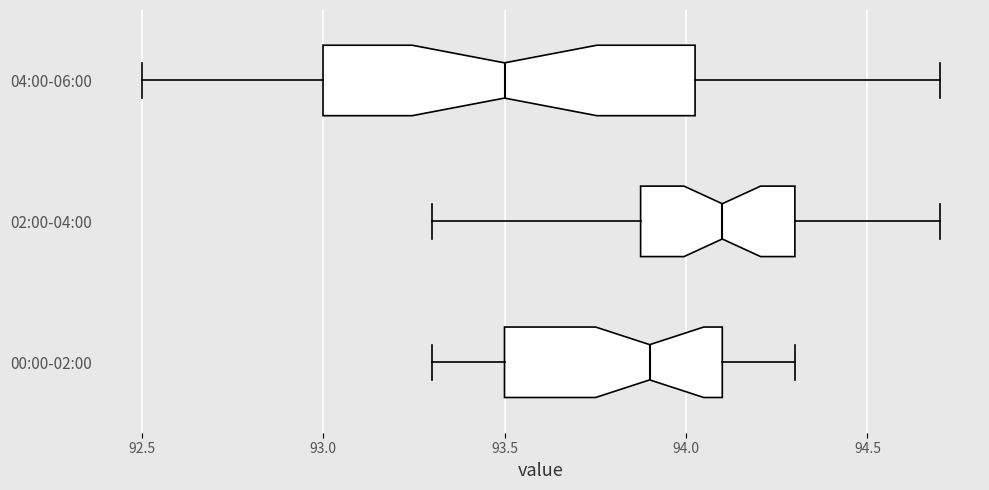

Reading bottom to top, transcribe this box plot: for each box, give where its median line is, the range the box spans, and where its two whiskers end, as read against the x-axis. The values are not printed on the chart, so give them approximately, as read against the axis.

00:00-02:00: median 93.90, box 93.50 to 94.10, whiskers 93.30 to 94.30
02:00-04:00: median 94.10, box 93.90 to 94.30, whiskers 93.30 to 94.70
04:00-06:00: median 93.50, box 93.00 to 94.05, whiskers 92.50 to 94.70